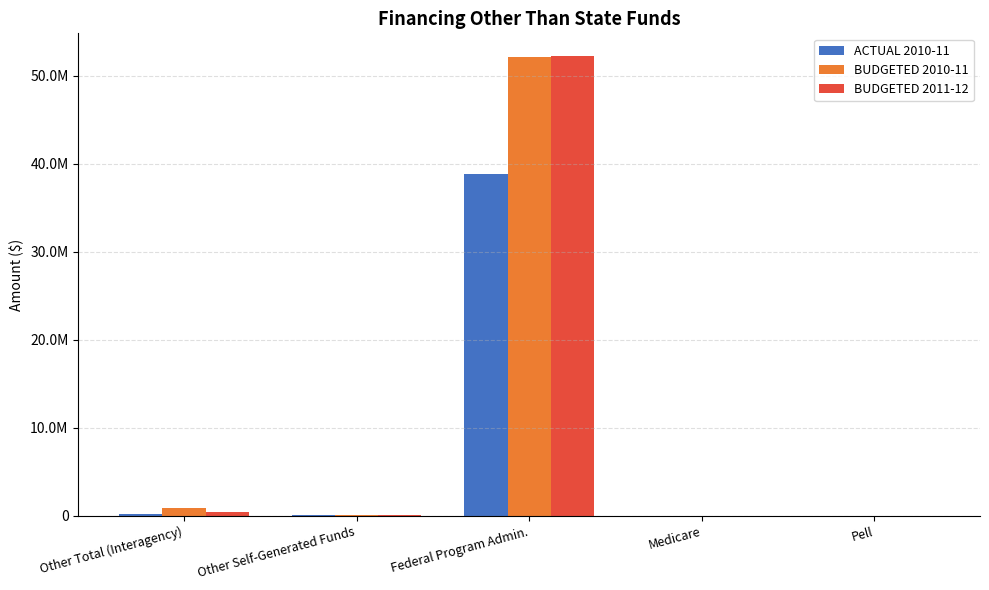

Are the bars grouped side by side (vs. stacked)?

Yes